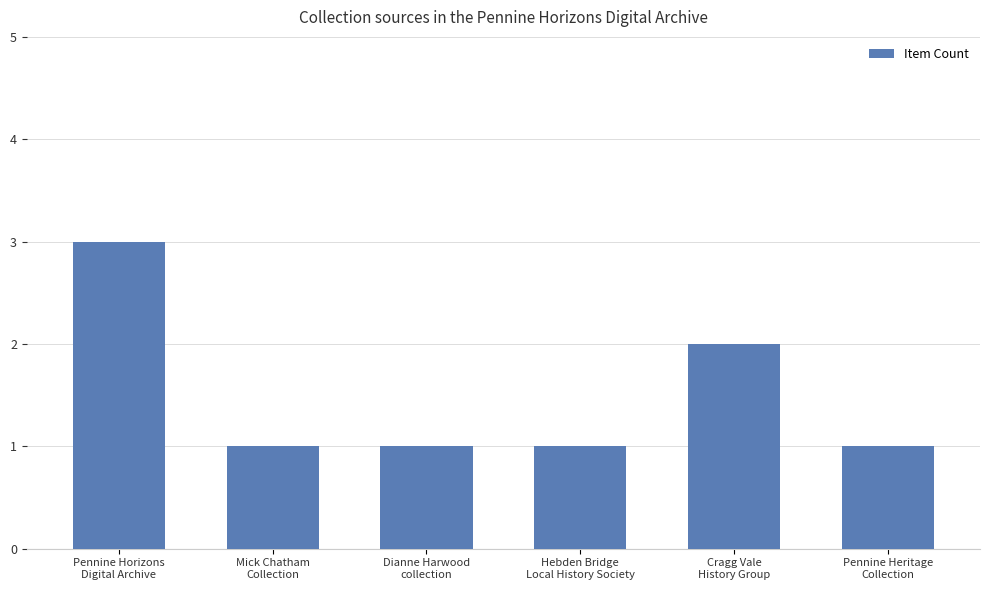

What is the sum of all values?

9